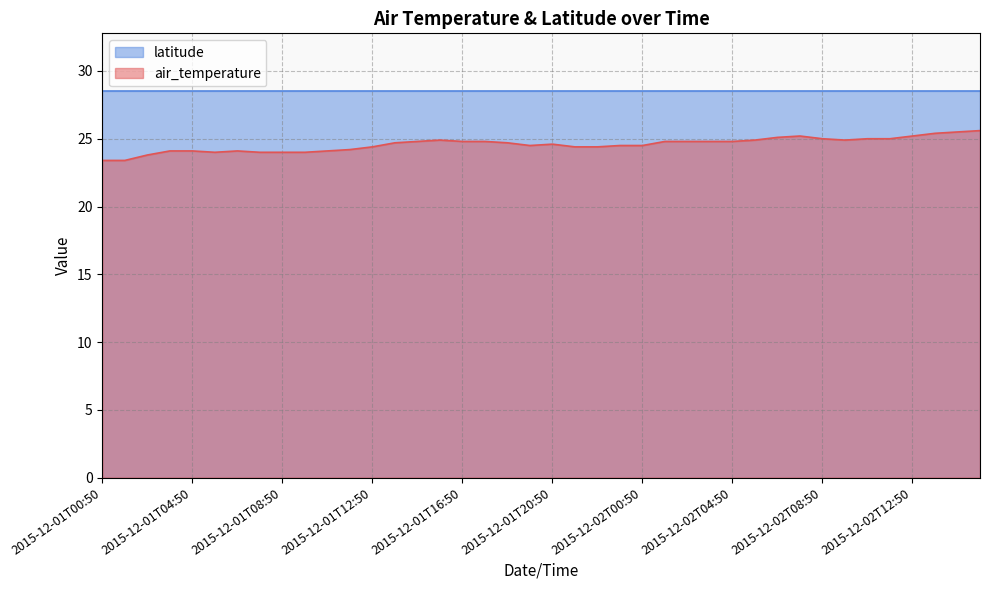

How many lines are shown in the chart?

2